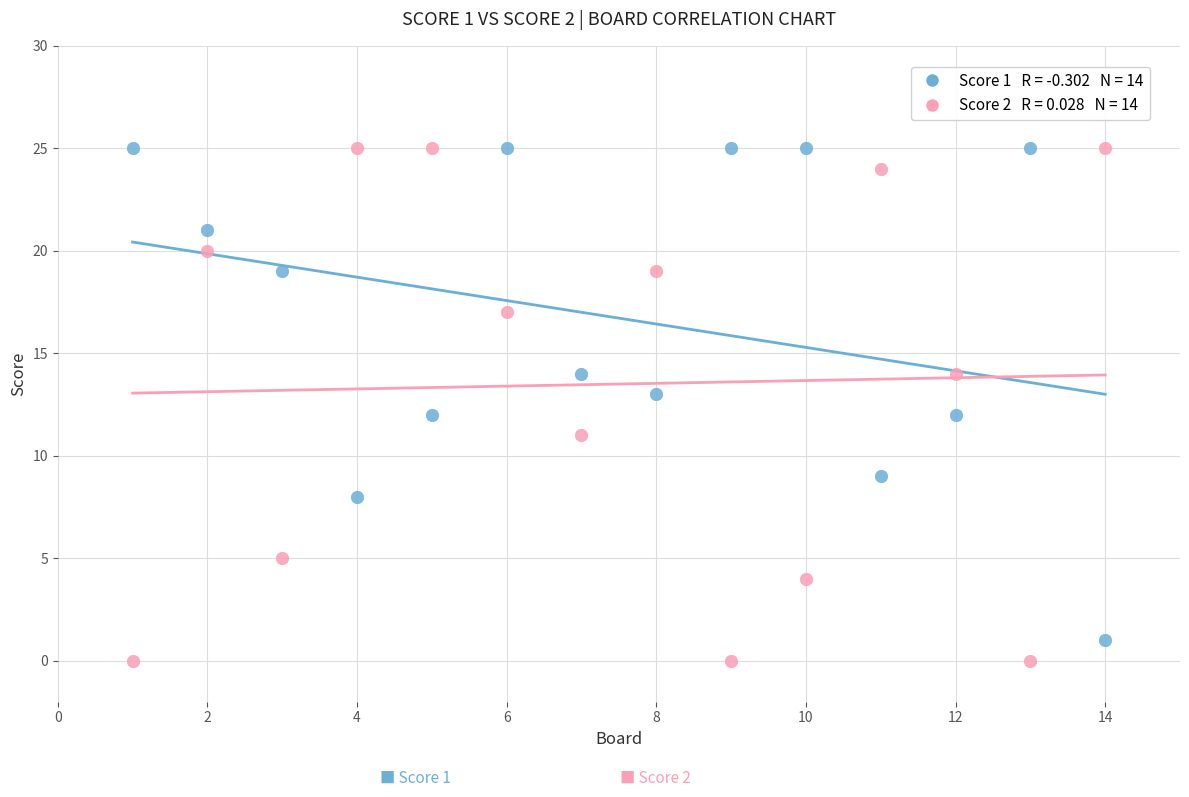

Across all data points, what is the range of X values (max minus min)?

13